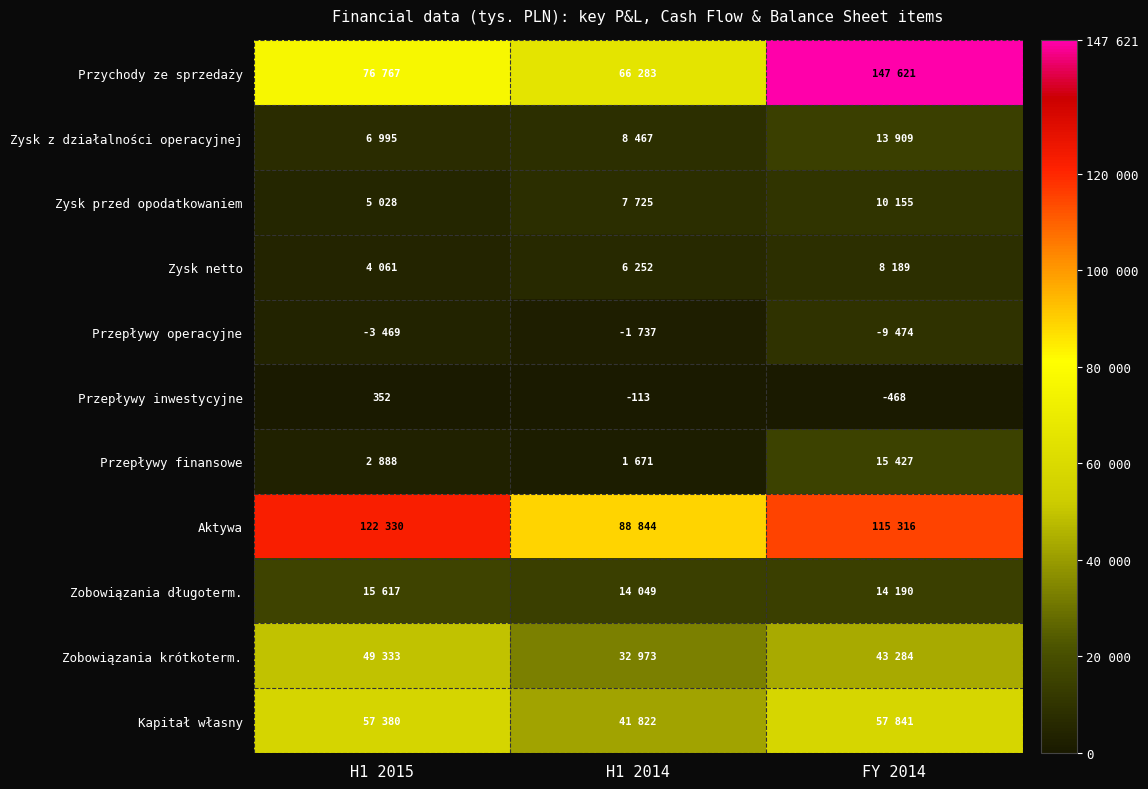

The value of Zysk netto at FY 2014 is 8189. True or false?

True